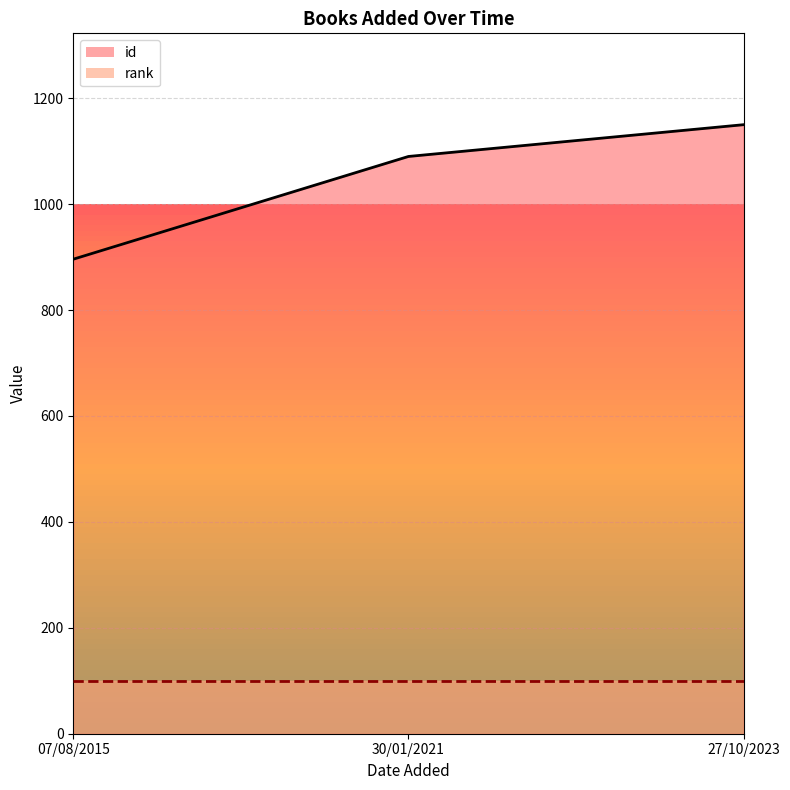

List the labels in order of value, smallest first.

07/08/2015, 30/01/2021, 27/10/2023